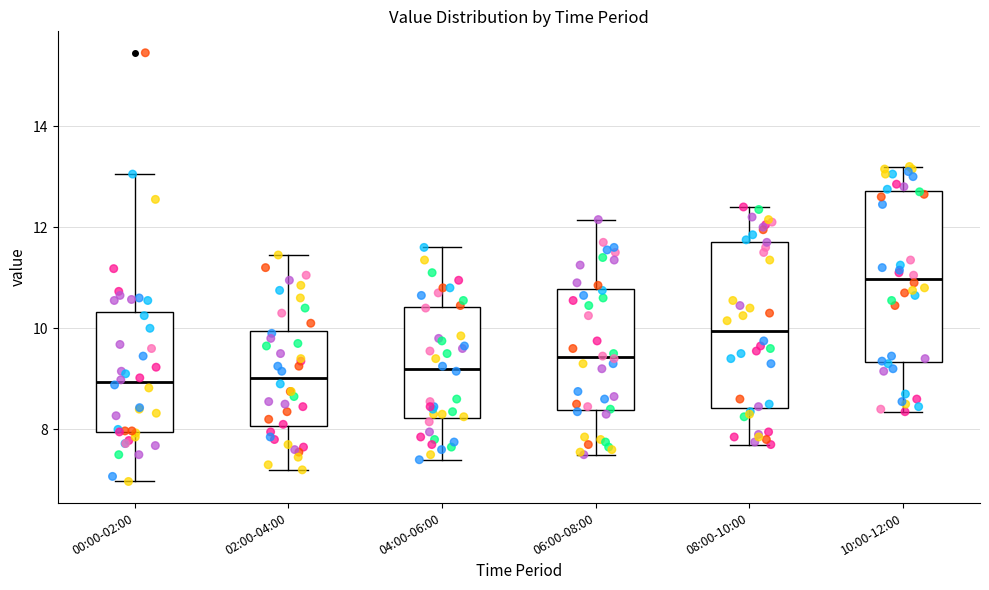

Reading left to right, transcribe this box plot: for each box, give where its median line is, the range the box spans, and where its two whiskers end, as read against the y-axis. The values are not printed on the chart, so give them approximately, as read against the axis.

00:00-02:00: median 9.0, box 8.0 to 10.4, whiskers 7.0 to 13.0
02:00-04:00: median 9.0, box 8.0 to 10.0, whiskers 7.2 to 11.4
04:00-06:00: median 9.2, box 8.2 to 10.4, whiskers 7.4 to 11.6
06:00-08:00: median 9.4, box 8.4 to 10.8, whiskers 7.6 to 12.2
08:00-10:00: median 10.0, box 8.4 to 11.8, whiskers 7.8 to 12.4
10:00-12:00: median 11.0, box 9.4 to 12.8, whiskers 8.4 to 13.2